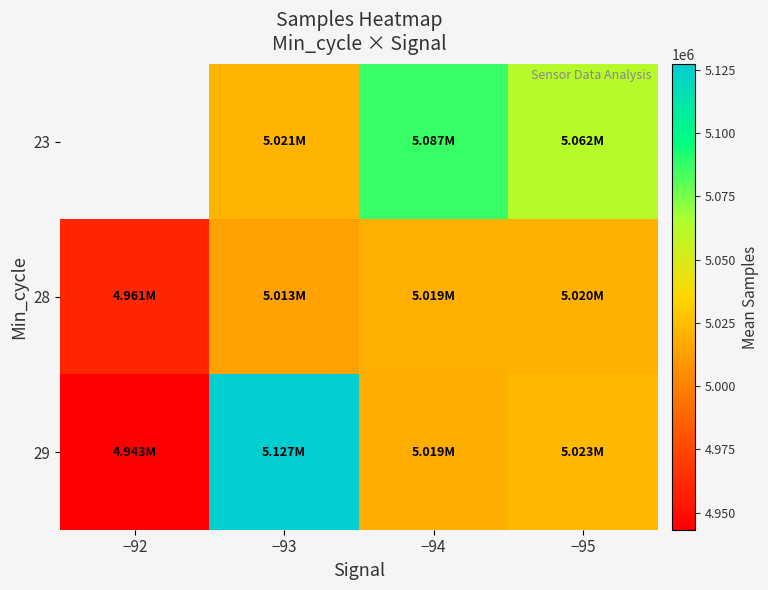

List the labels in order of 28 value, largest first.

−95, −94, −93, −92